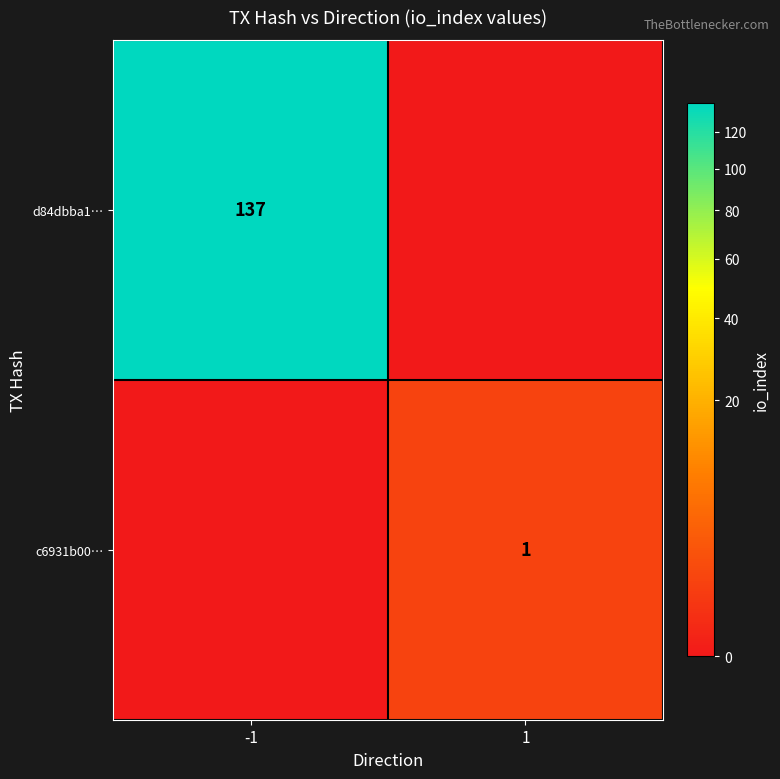

Count the d84dbba1… values in the range 0 to 137.

2